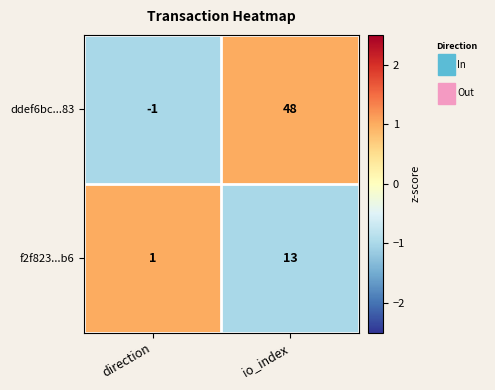

Reading left to right, transcribe all the data shown in this chart.

ddef6bc...83: direction=-1	io_index=48
f2f823...b6: direction=1	io_index=13